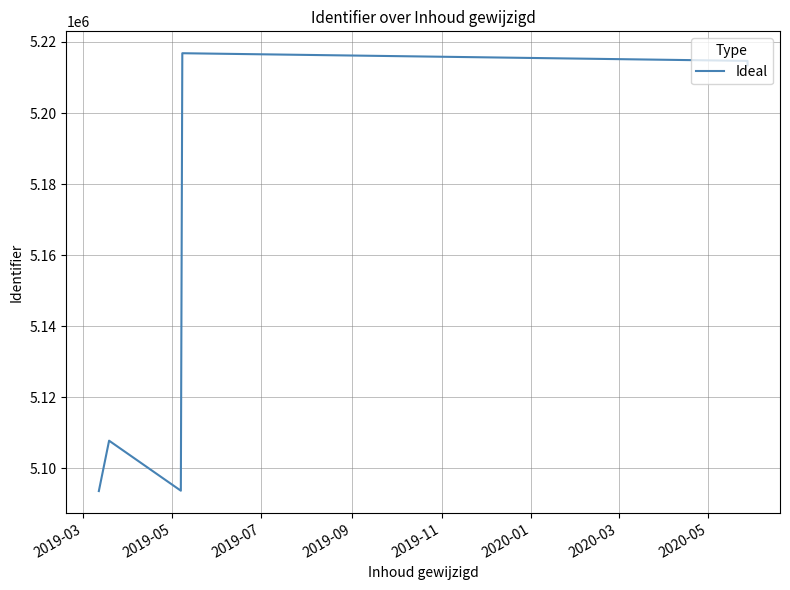

The value at 2019-09 is 3103155. True or false?

False